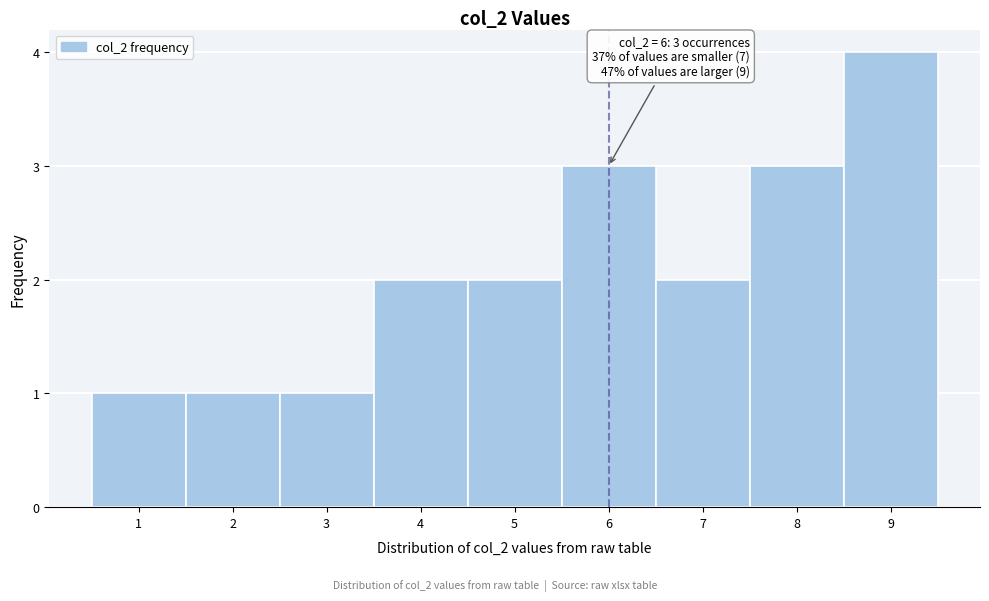

Which range on the x-axis has the tallest bar?

8.5 to 9.5